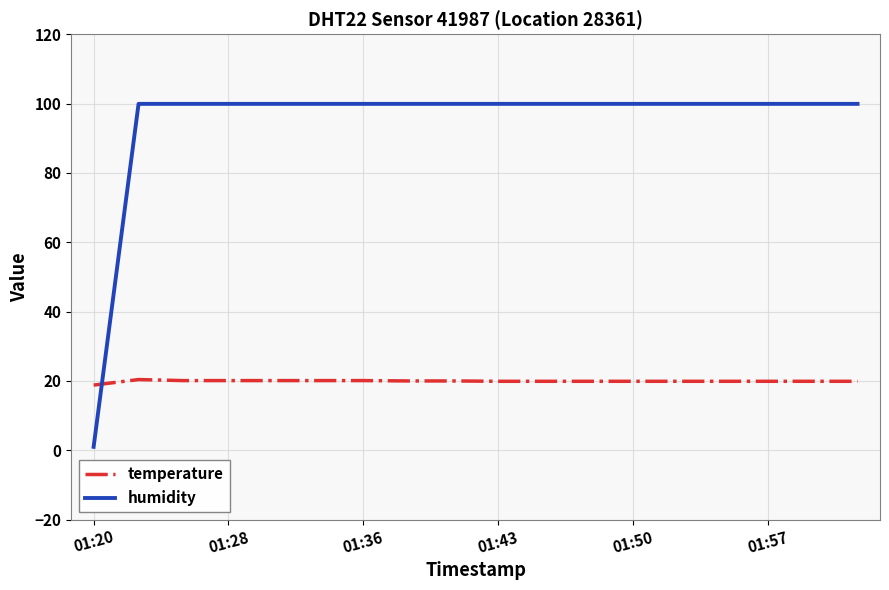

Rank the series by their maximum value, from highest to lowest.

humidity, temperature